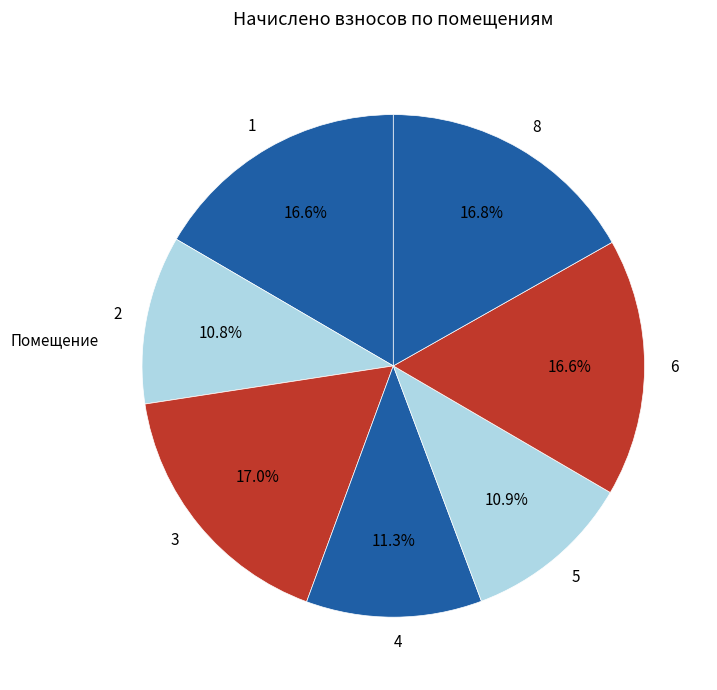

Does 5 account for over 50% of the chart?

No